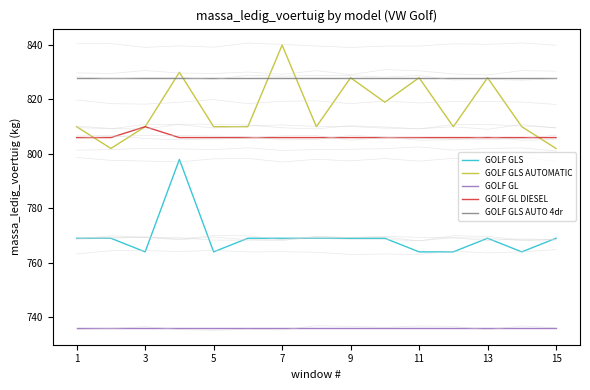

True or false: GOLF GL has a value of 736 at 13.

True